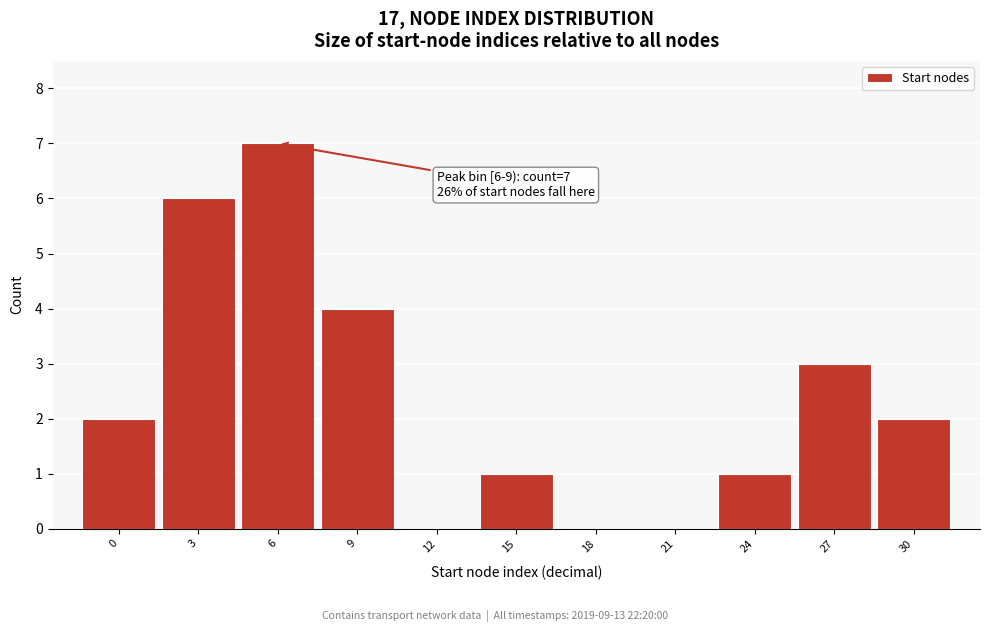

Reading right to left, extract all data points from this chart.

30=2	27=3	24=1	21=0	18=0	15=1	12=0	9=4	6=7	3=6	0=2